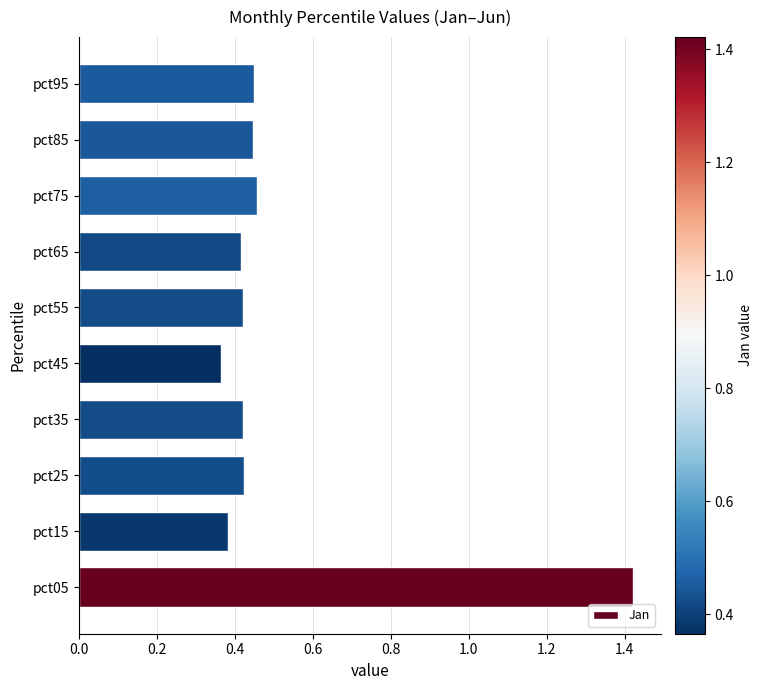

What is the sum of all values?

5.2